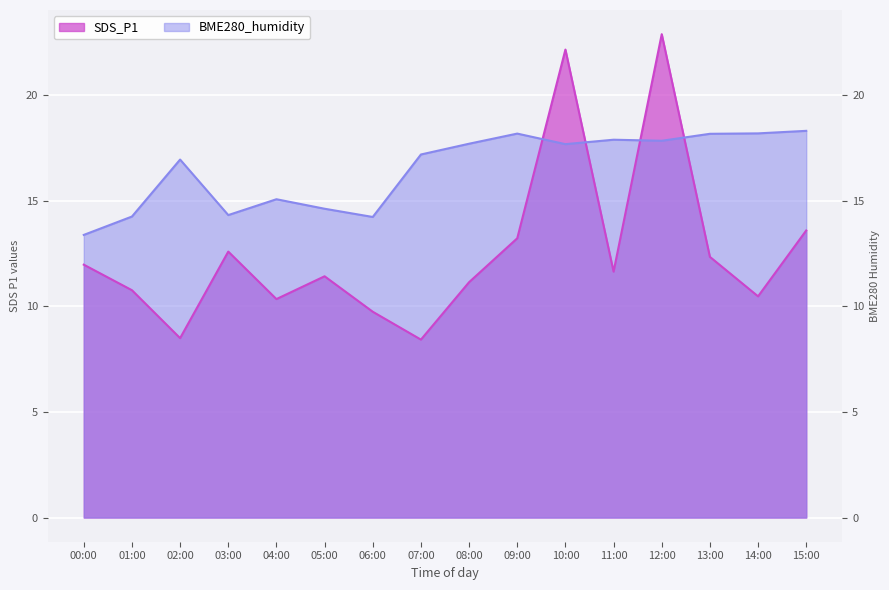

Which series has the largest total across all categories?

BME280_humidity